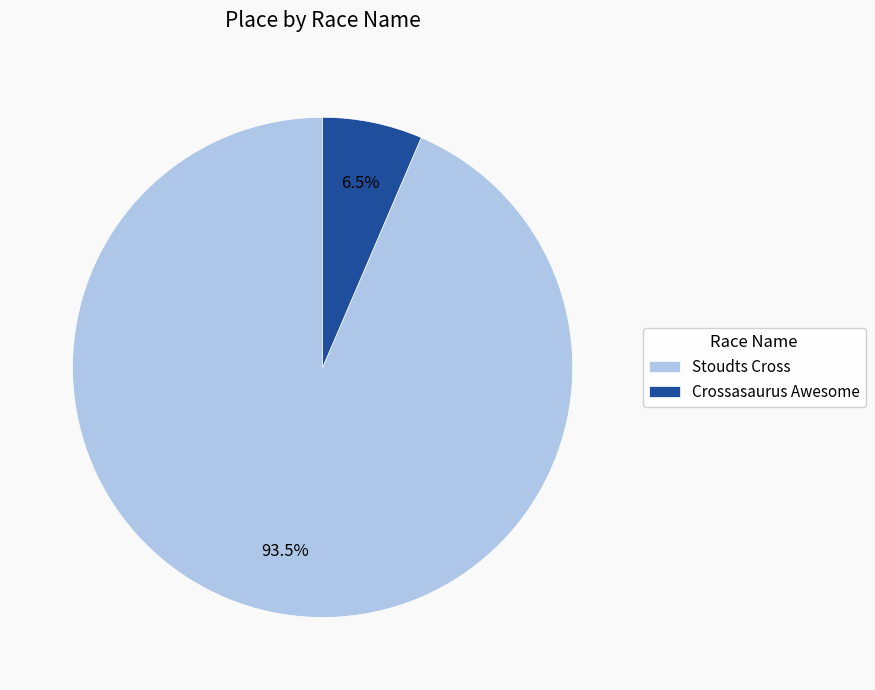

Is there a majority slice in this chart?

Yes